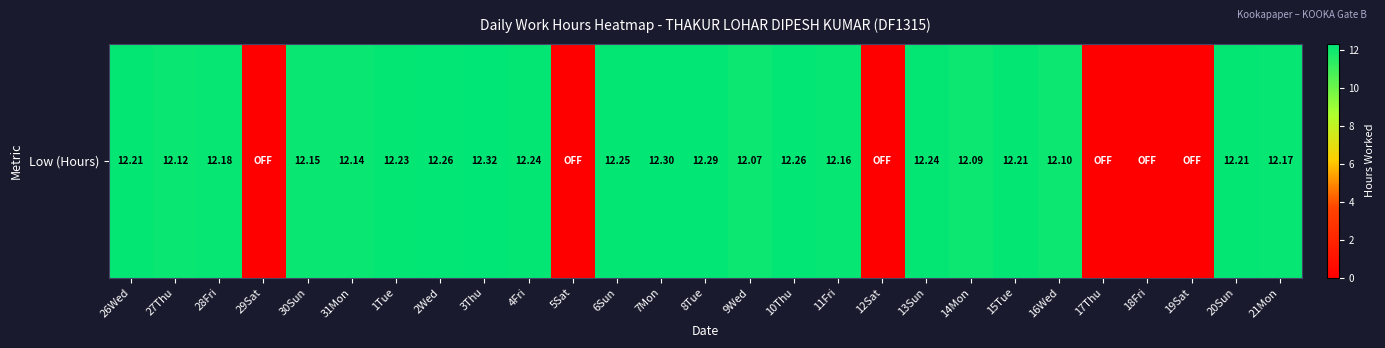

Which label corresponds to the largest value in the chart?

3Thu